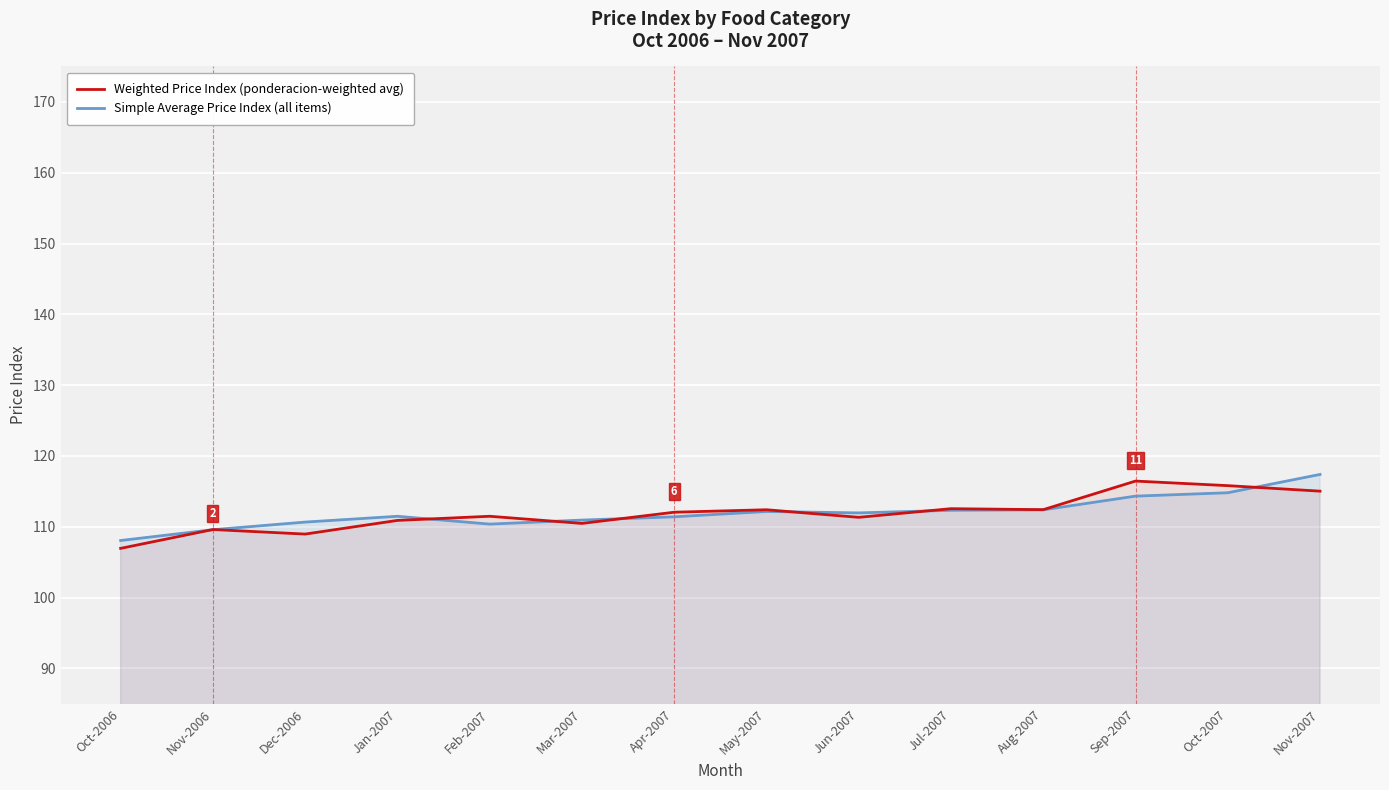

At which category is the sum across all series the highest?

Nov-2007